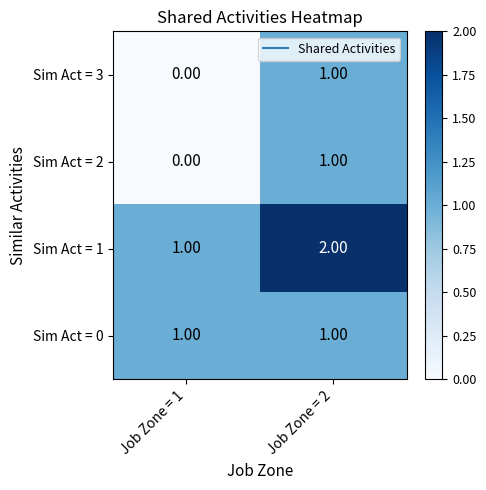

At which category is the sum across all series the highest?

Job Zone = 2